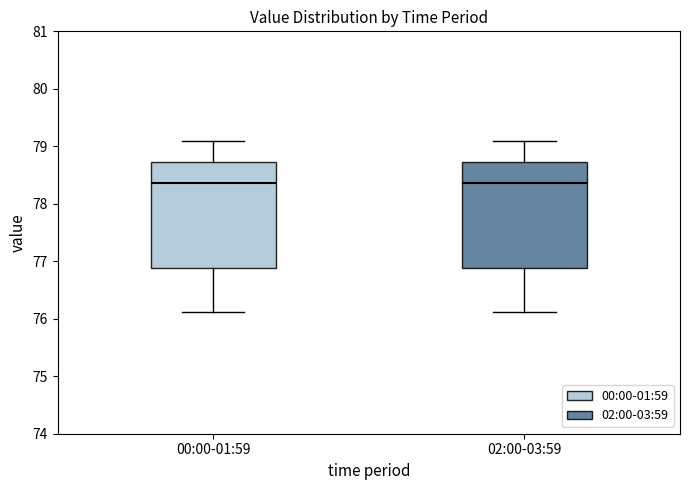

Reading left to right, transcribe this box plot: for each box, give where its median line is, the range the box spans, and where its two whiskers end, as read against the y-axis. The values are not printed on the chart, so give them approximately, as read against the axis.

00:00-01:59: median 78.4, box 76.9 to 78.7, whiskers 76.1 to 79.1
02:00-03:59: median 78.4, box 76.9 to 78.7, whiskers 76.1 to 79.1